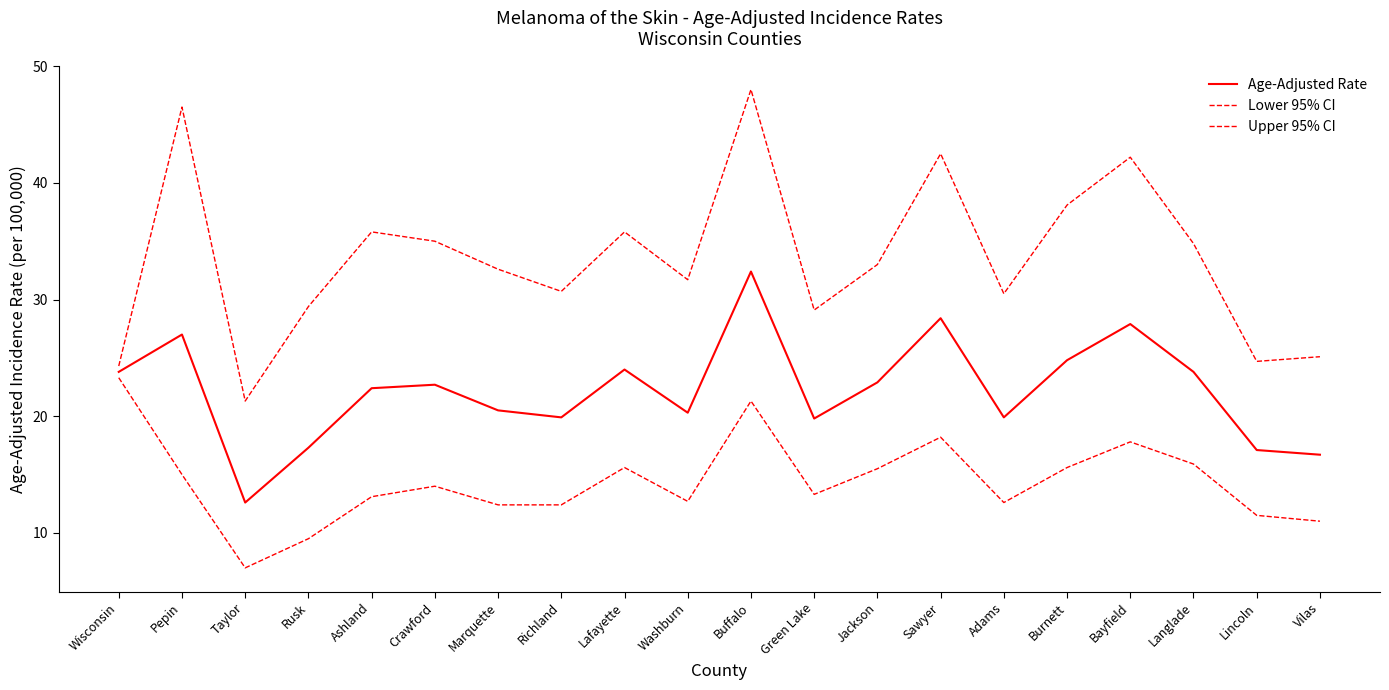

What is the minimum value shown in the chart?

7.0